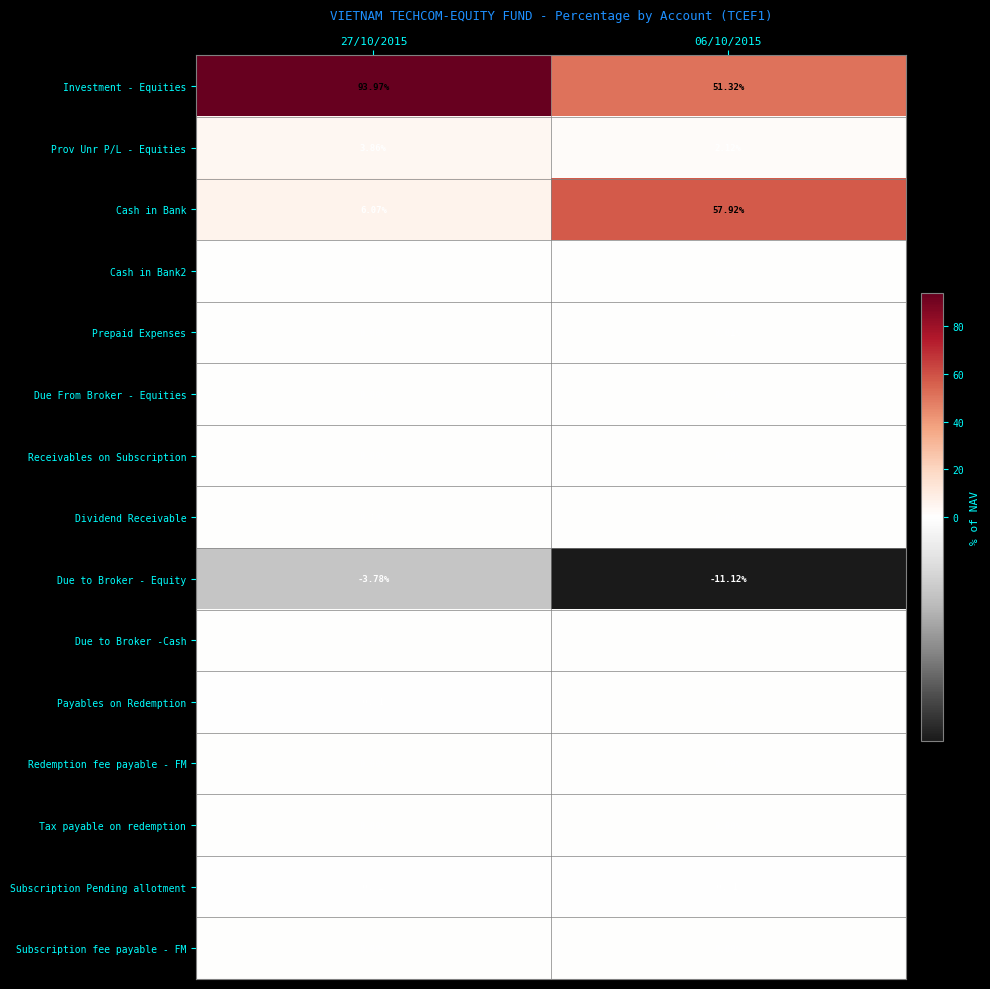

Which series has the largest range (max minus min)?

Cash in Bank